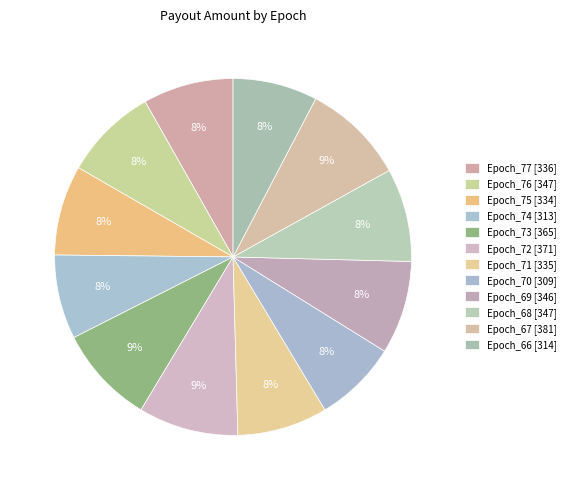

What percentage is NOT represented by Epoch_66?

92.3%